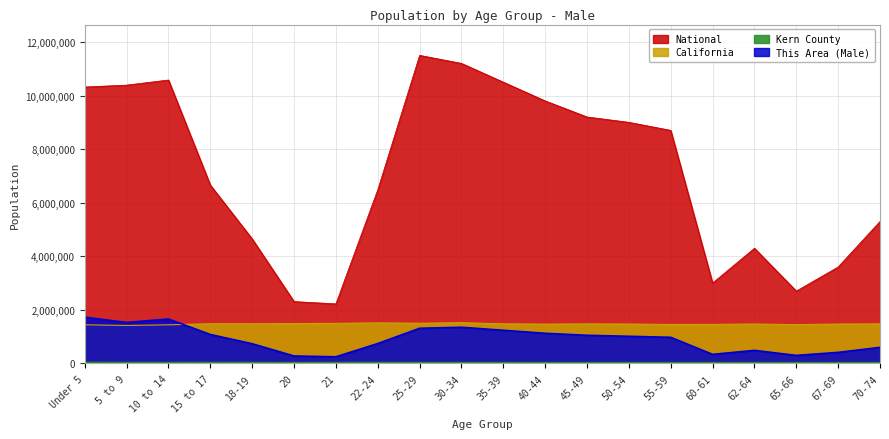

Which series has the largest total across all categories?

National